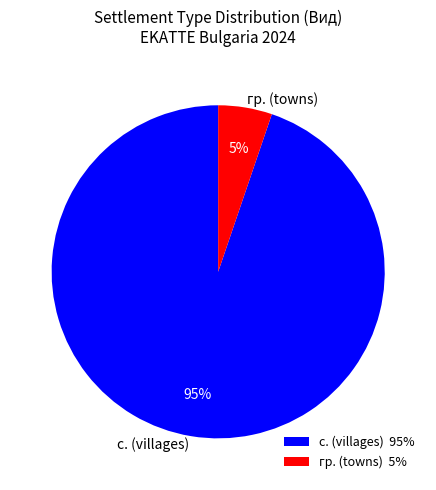

What percentage is the с. (villages) slice, to the nearest percent?

95%